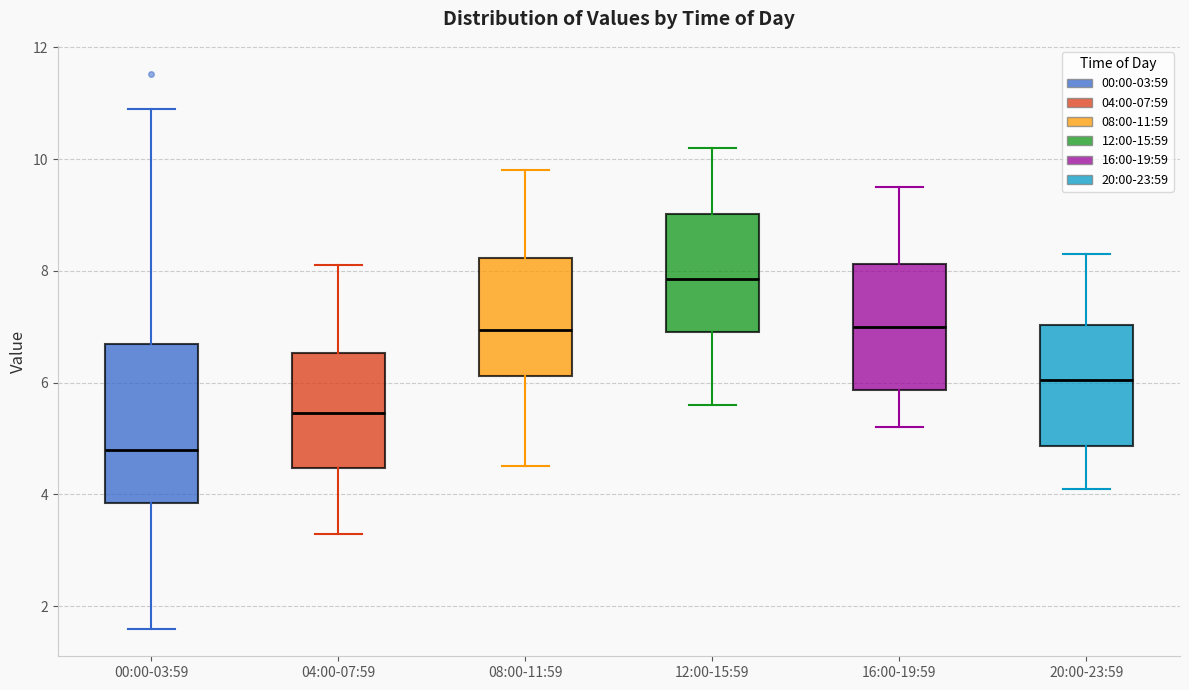

Reading left to right, read every box against the y-axis: the position of its median line, the range the box covers, and the ends of its whiskers. The values are not printed on the chart, so give them approximately, as read against the axis.

00:00-03:59: median 4.8, box 3.8 to 6.8, whiskers 1.6 to 11.0
04:00-07:59: median 5.4, box 4.4 to 6.6, whiskers 3.4 to 8.2
08:00-11:59: median 7.0, box 6.2 to 8.2, whiskers 4.6 to 9.8
12:00-15:59: median 7.8, box 7.0 to 9.0, whiskers 5.6 to 10.2
16:00-19:59: median 7.0, box 5.8 to 8.2, whiskers 5.2 to 9.6
20:00-23:59: median 6.0, box 4.8 to 7.0, whiskers 4.2 to 8.4